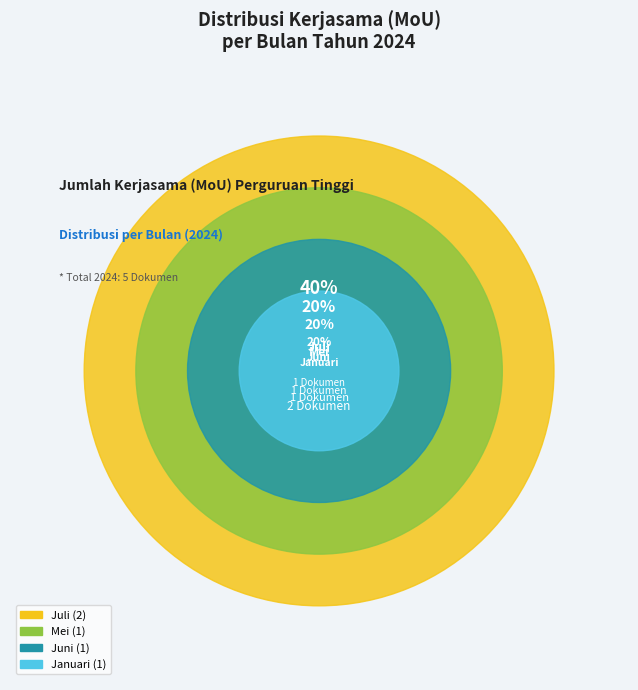

How much of the chart is everything except Mei?

80.0%